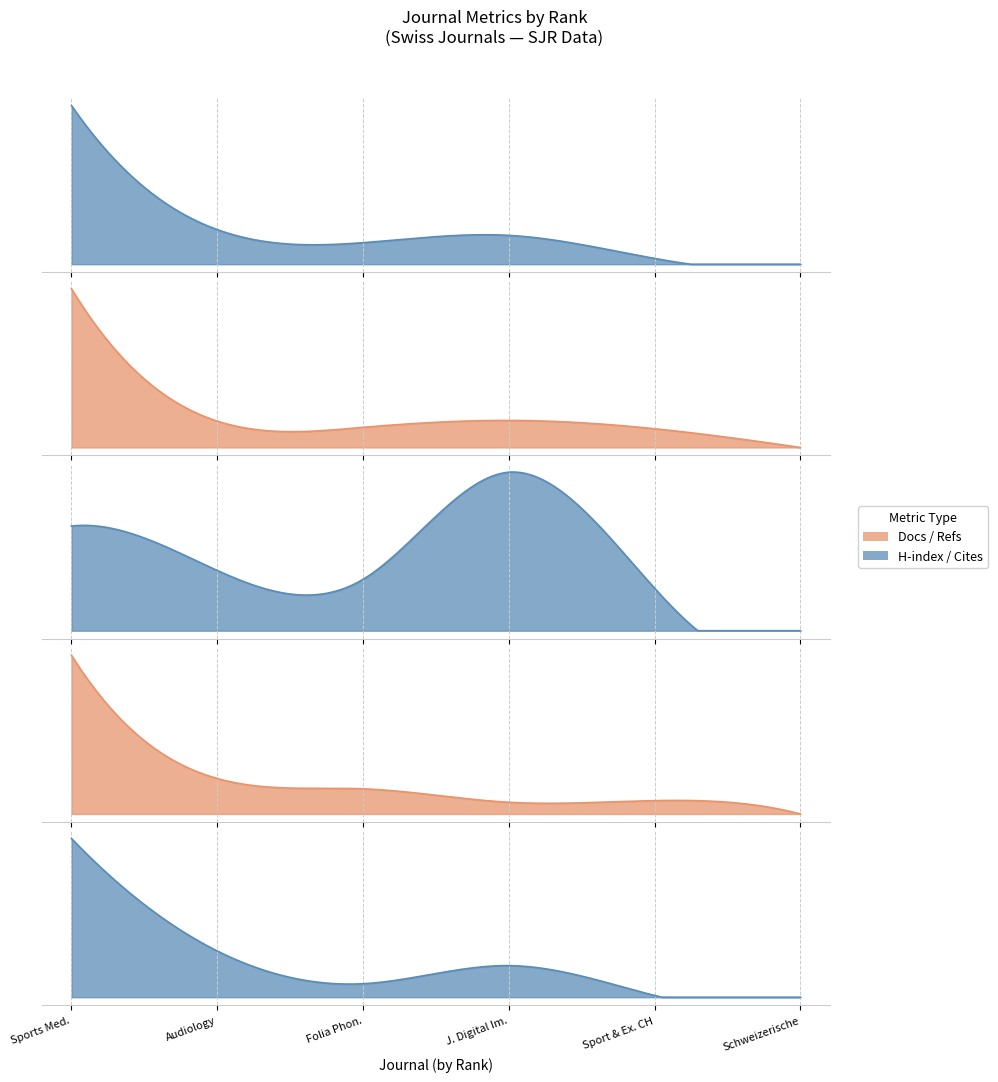

What is the total value across all series at Sport and Exercise Medicine Switzerland?

715